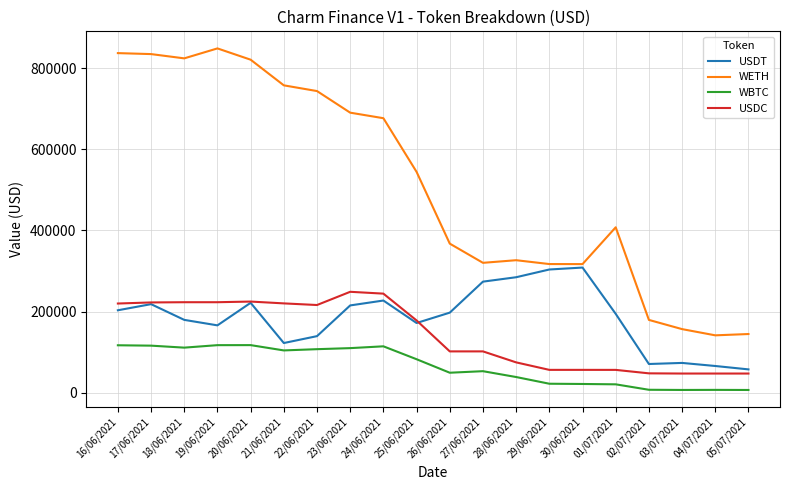

What is the spread (max minus min) of values at 28/06/2021?

287800.4